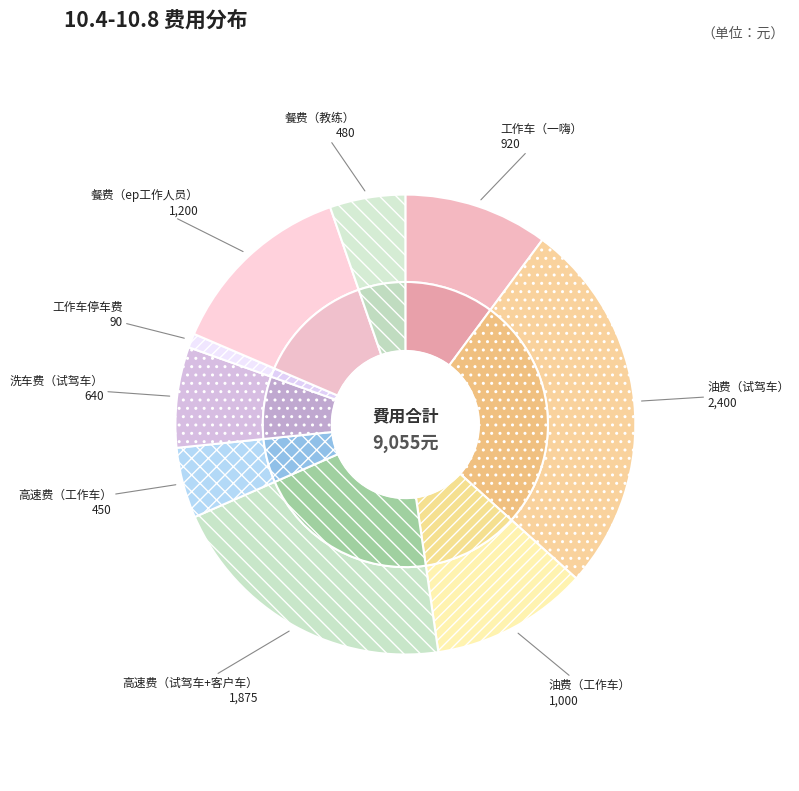

What is the change in value from 油费（工作车） to 餐费（教练）?

-520